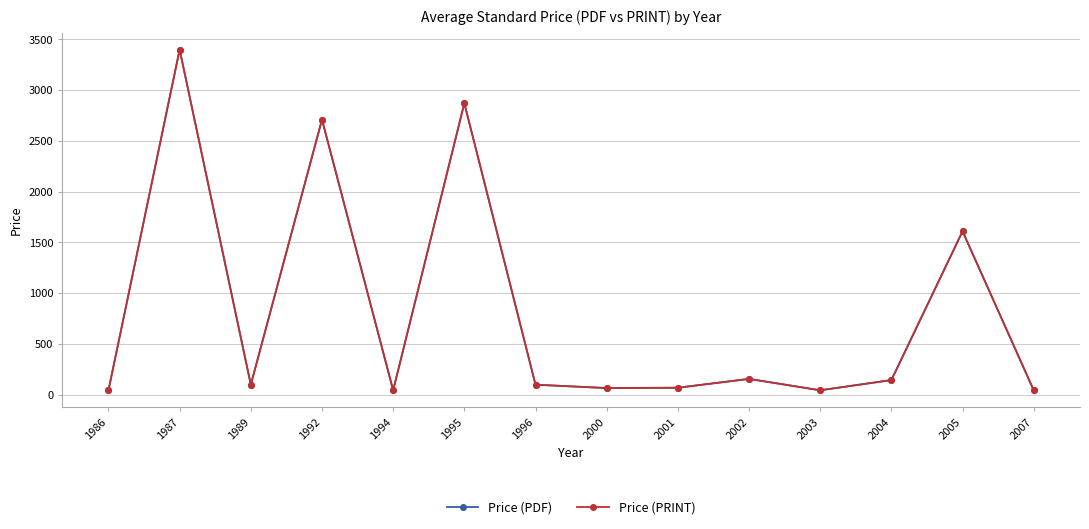

Is this an area chart (filled region under the line)?

No